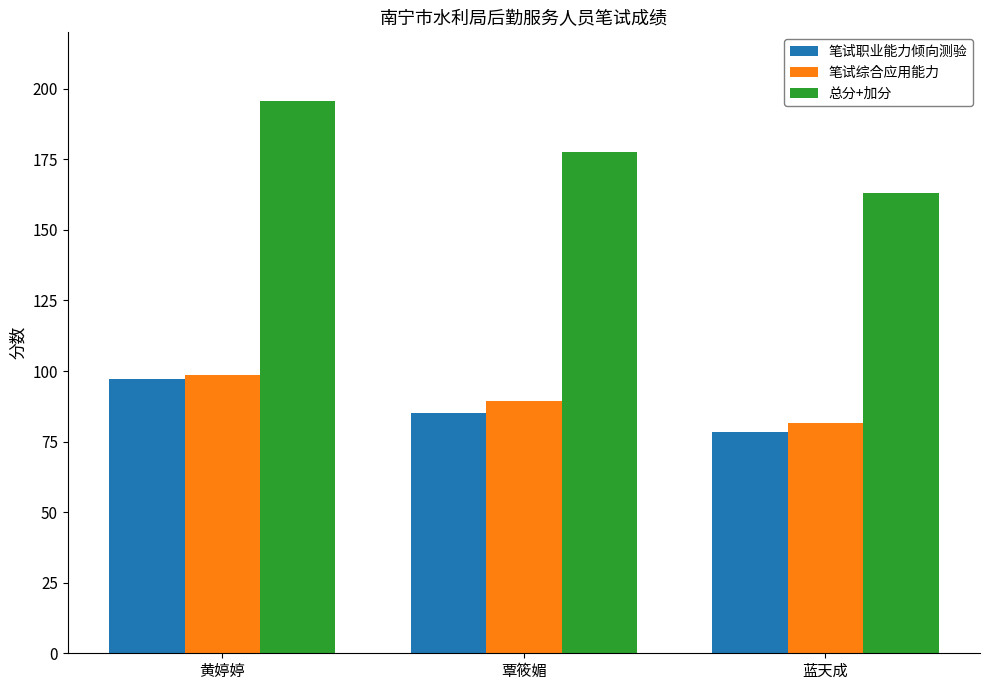

Reading right to left, transcribe all the data shown in this chart.

笔试职业能力倾向测验: 蓝天成=78.5	覃筱媚=85.0	黄婷婷=97.0
笔试综合应用能力: 蓝天成=81.5	覃筱媚=89.5	黄婷婷=98.5
总分+加分: 蓝天成=163.0	覃筱媚=177.5	黄婷婷=195.5